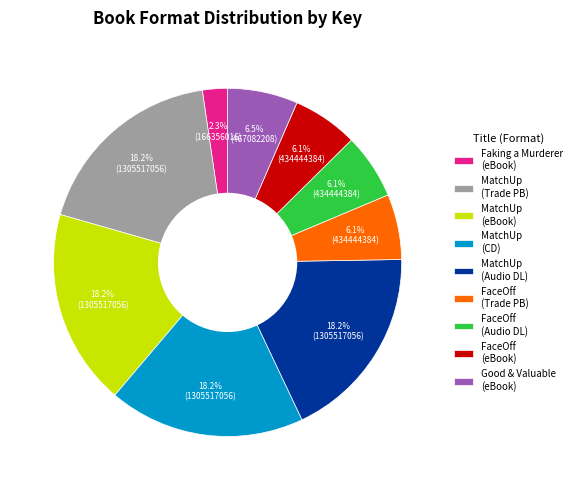

To the nearest percent, what portion does Faking a Murderer (eBook) represent?

2%